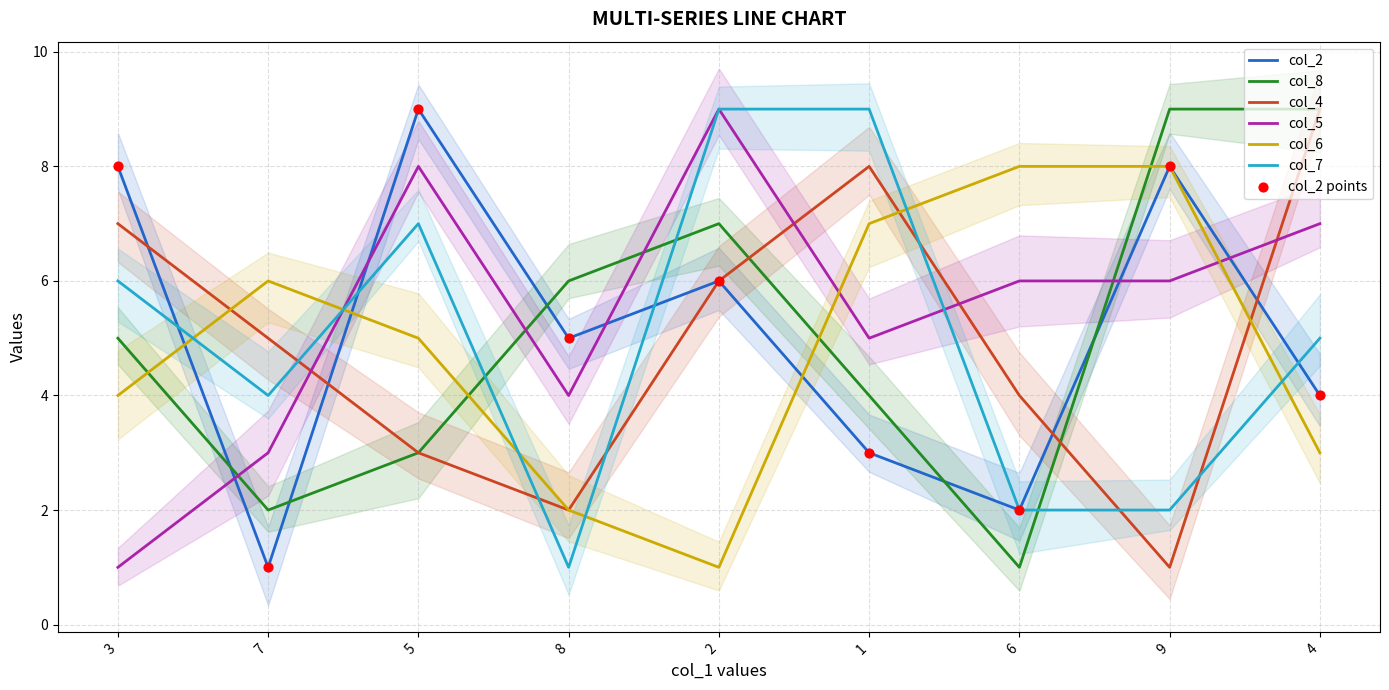

Which series reaches the maximum Y coordinate?

col_2